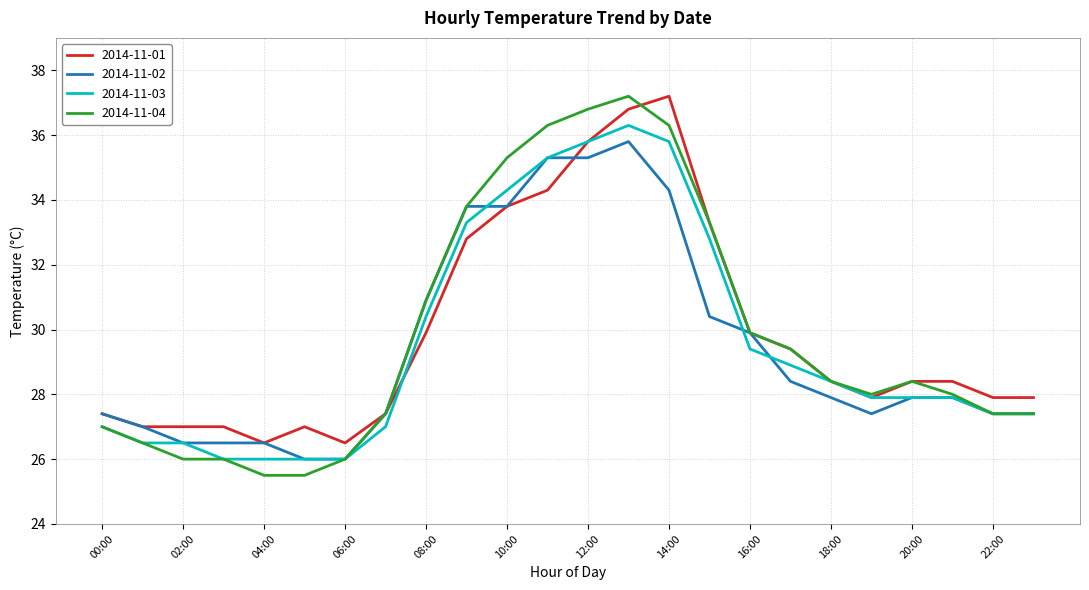

What is the minimum value shown in the chart?

25.5